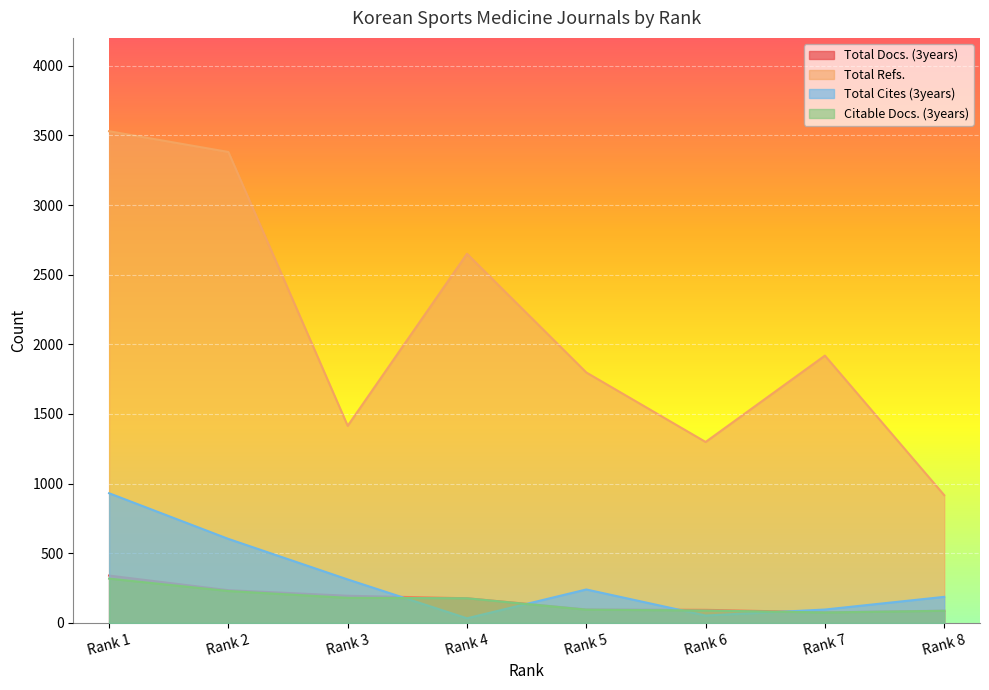

What is the sum of all Total Cites (3years) values?

2455